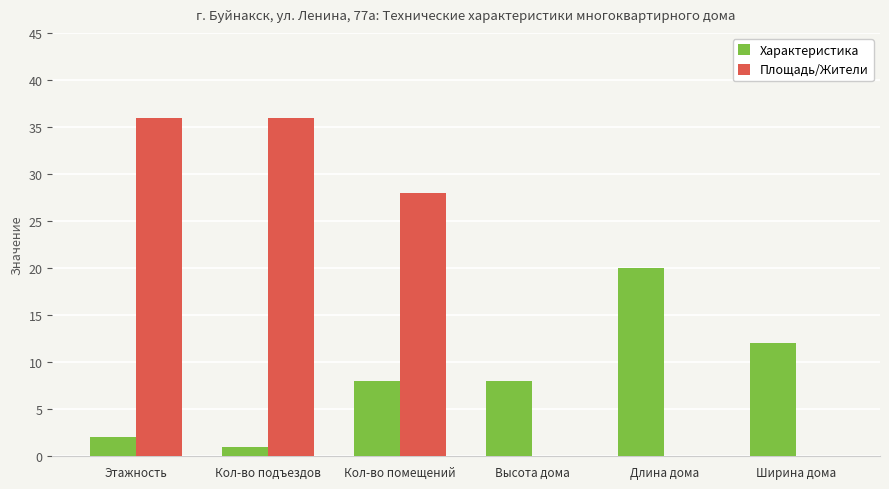

What is the spread (max minus min) of values at Ширина дома?

12